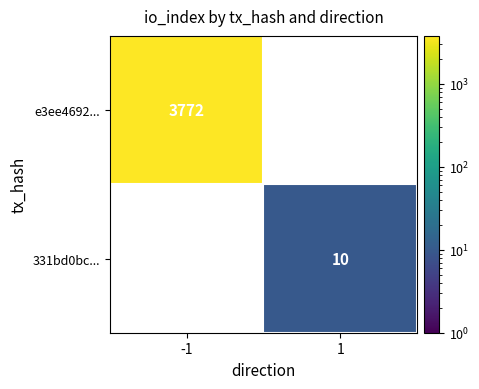

Between 1 and -1, which is larger?

-1